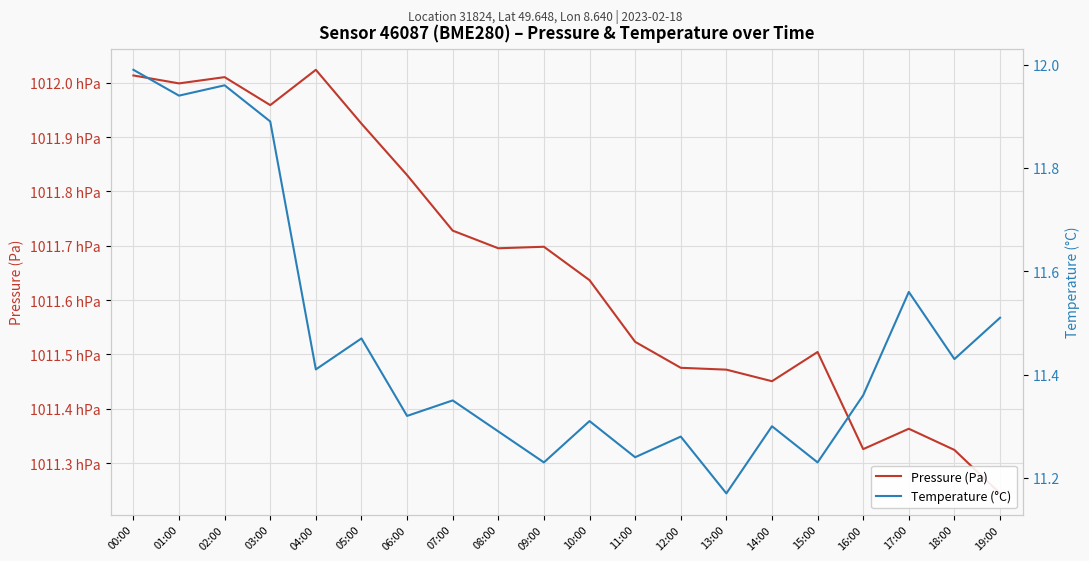

True or false: Pressure (Pa) has a value of 101192.5 at 05:00.

True